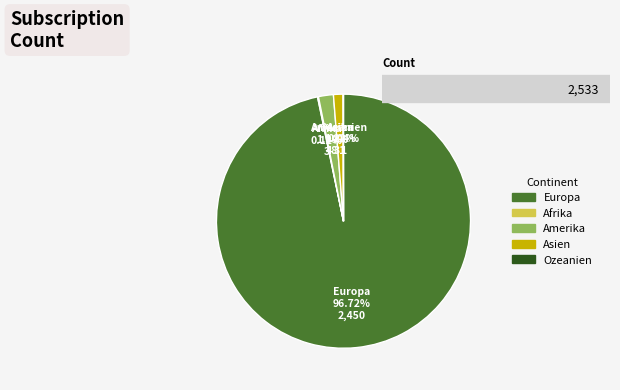

Which category has the biggest portion of the pie?

Europa